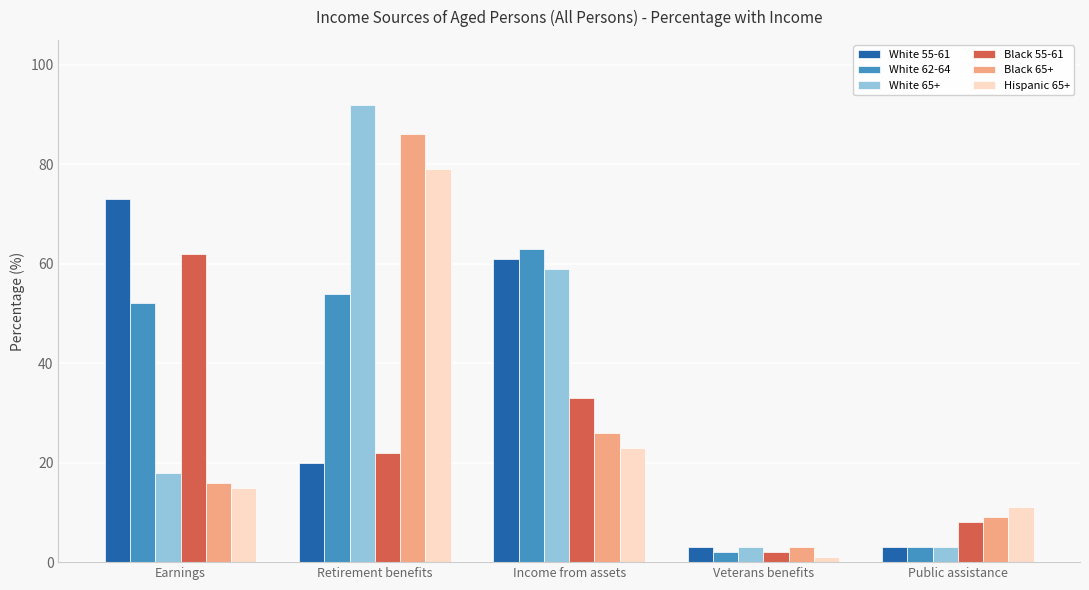

How many groups of bars are there?

5